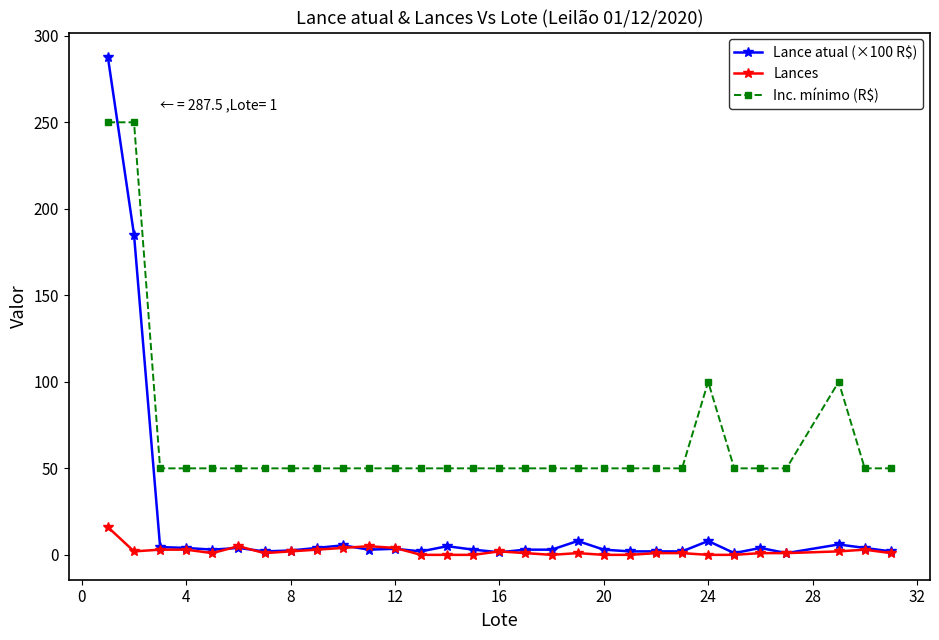

True or false: Lances has more than 1 points higher than both neighbors.

True